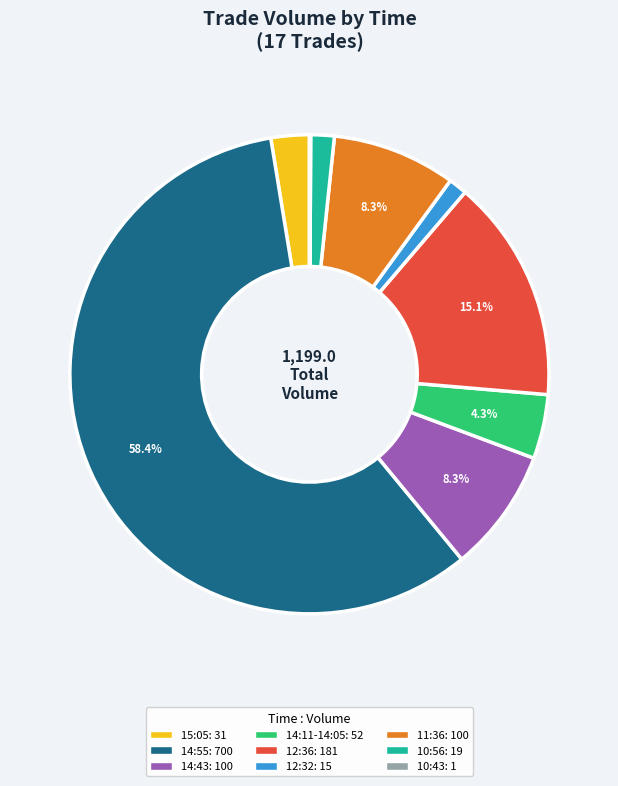

What percentage is the 12:36 slice, to the nearest percent?

15%